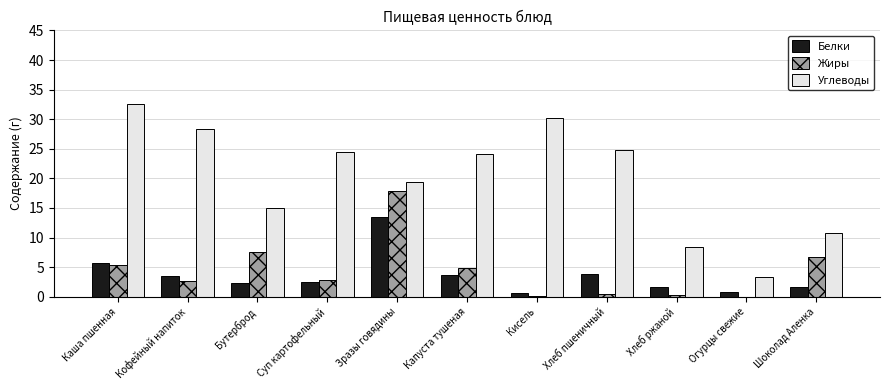

Is the value of Углеводы at Кофейный напиток greater than the value of Белки at Бутерброд?

Yes